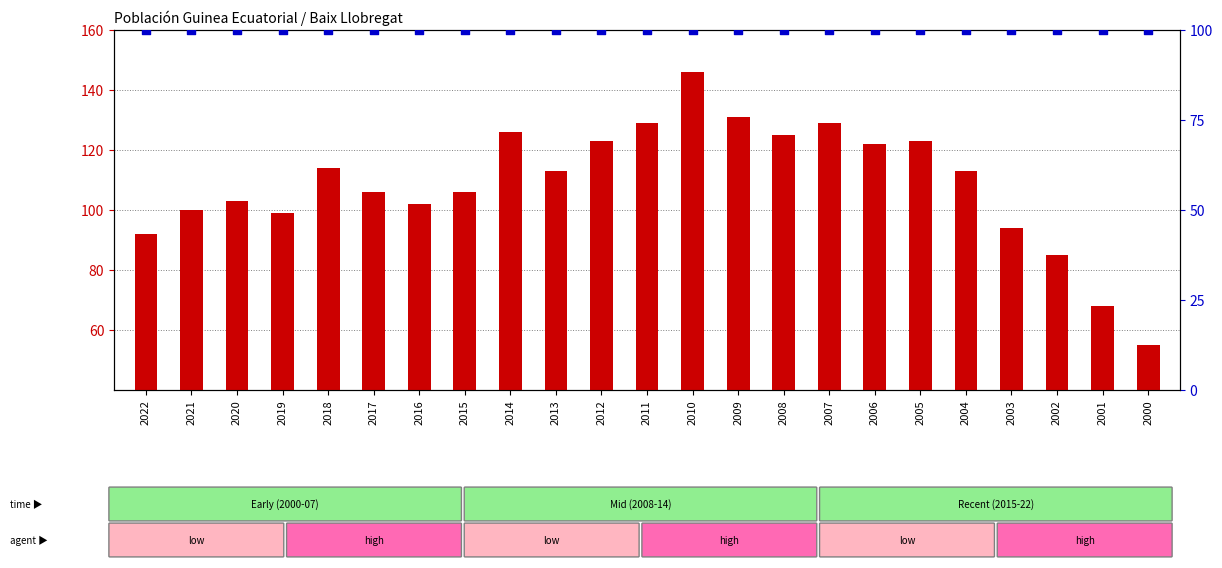

What is the total value across all series at 2014?

226